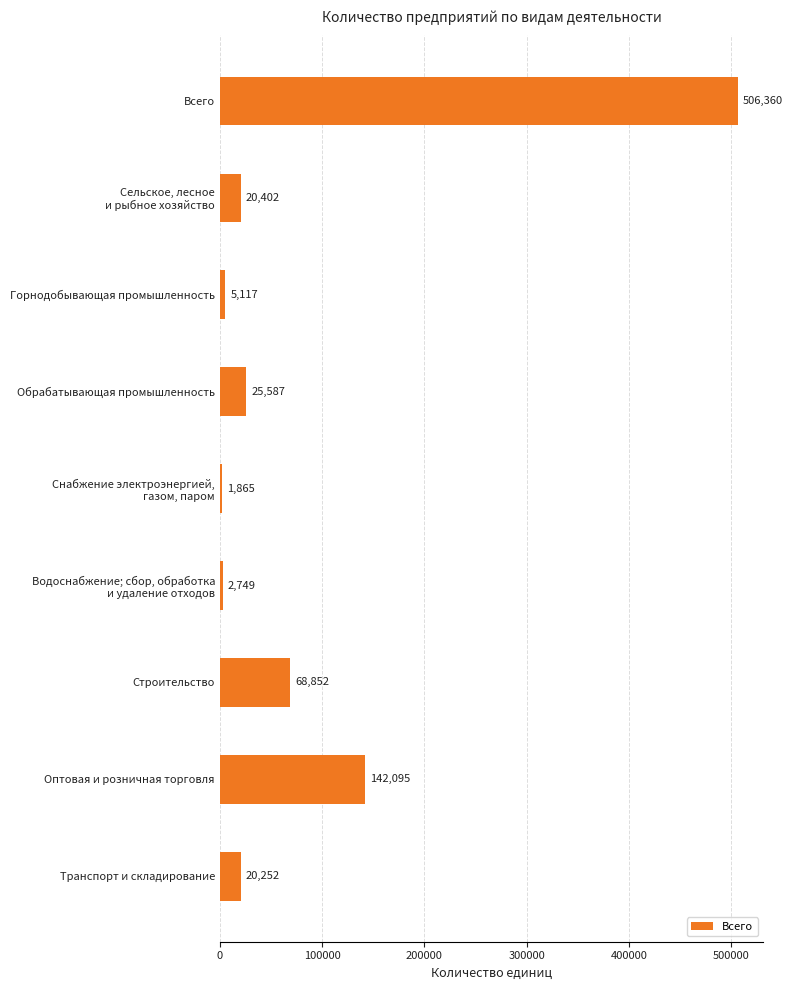

Rank the categories by value from highest to lowest.

Всего, Оптовая и розничная торговля, Строительство, Обрабатывающая промышленность, Сельское, лесное
и рыбное хозяйство, Транспорт и складирование, Горнодобывающая промышленность, Водоснабжение; сбор, обработка
и удаление отходов, Снабжение электроэнергией,
газом, паром